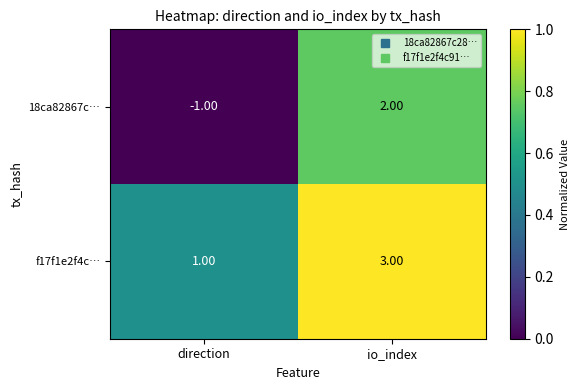

Which category has the lowest value across all series?

direction